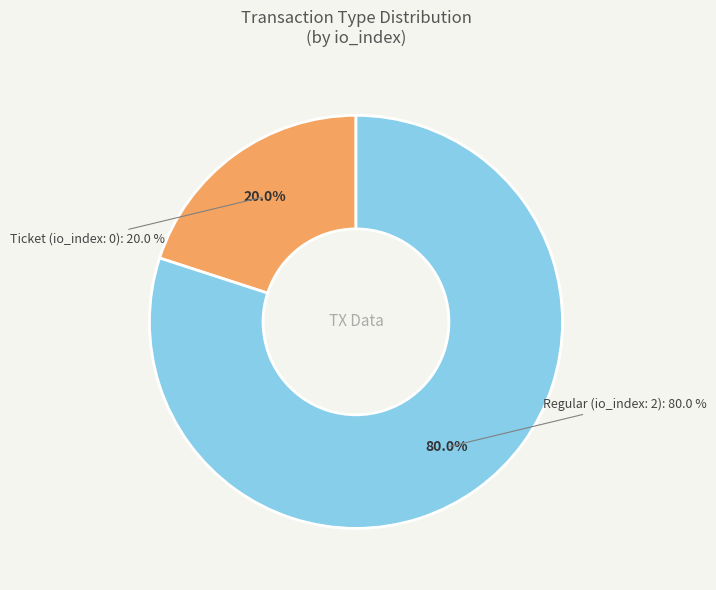

Is there any slice that represents more than half of the pie?

Yes